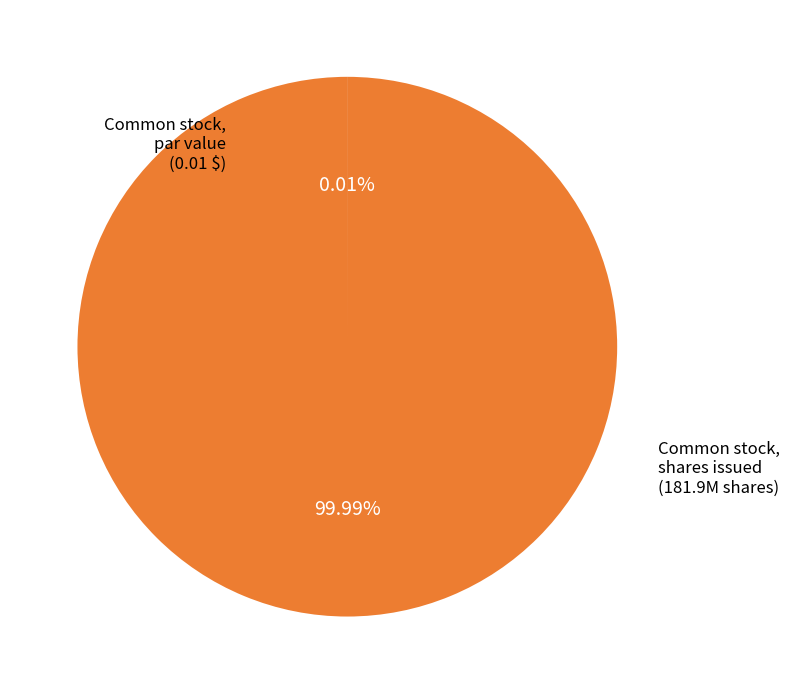

Is there a majority slice in this chart?

Yes